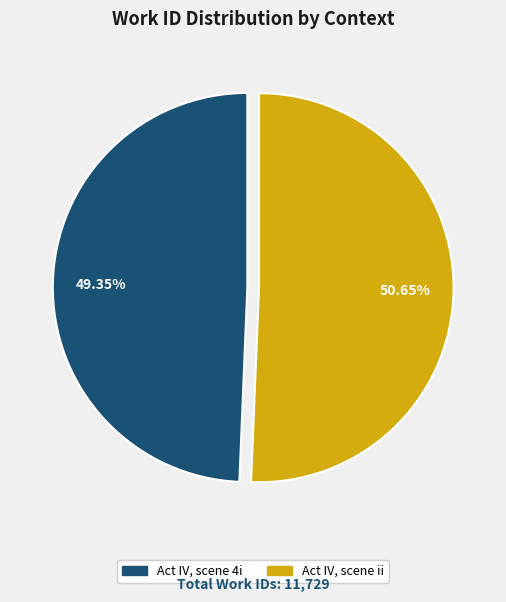

Is the sum of Act IV, scene ii and Act IV, scene 4i greater than half?

Yes